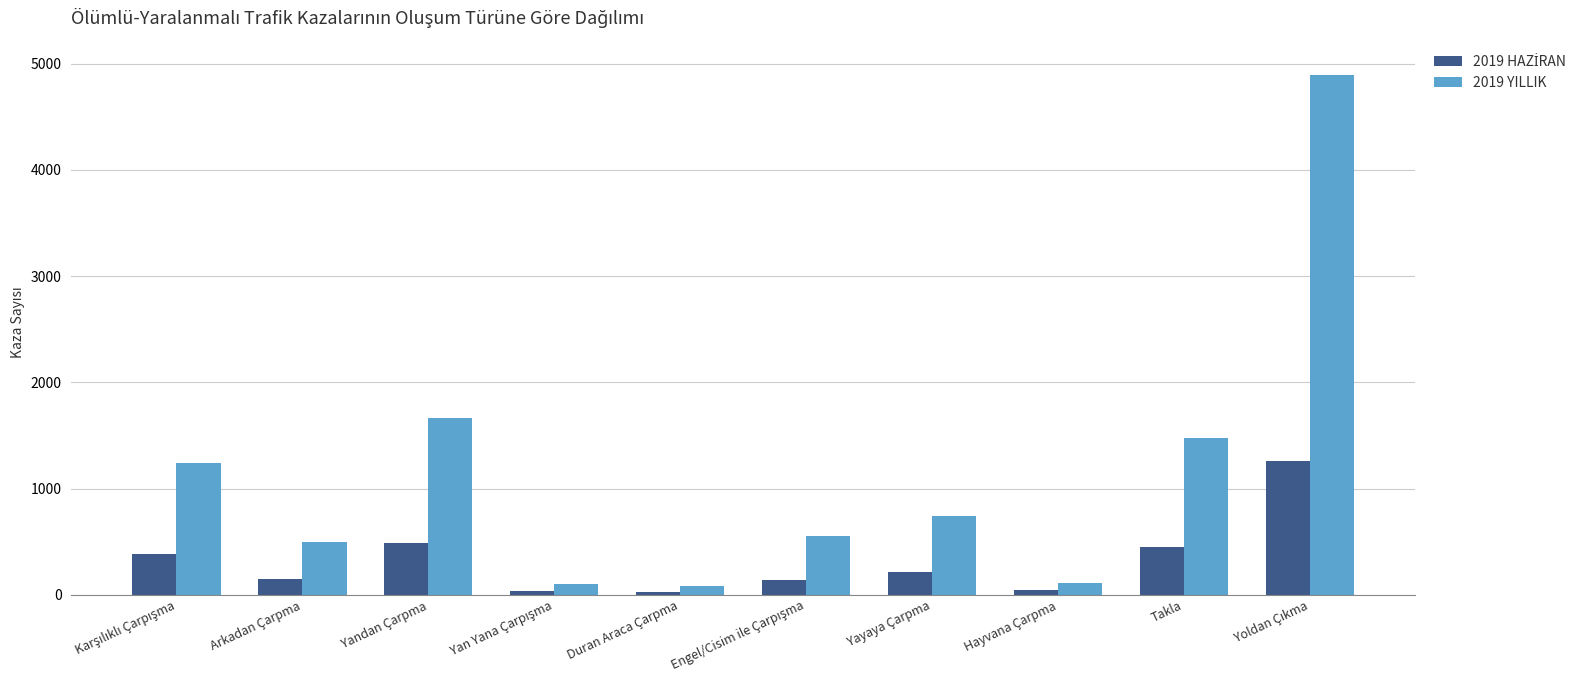

What is the difference between the maximum and minimum values in the 2019 YILLIK series?

4811